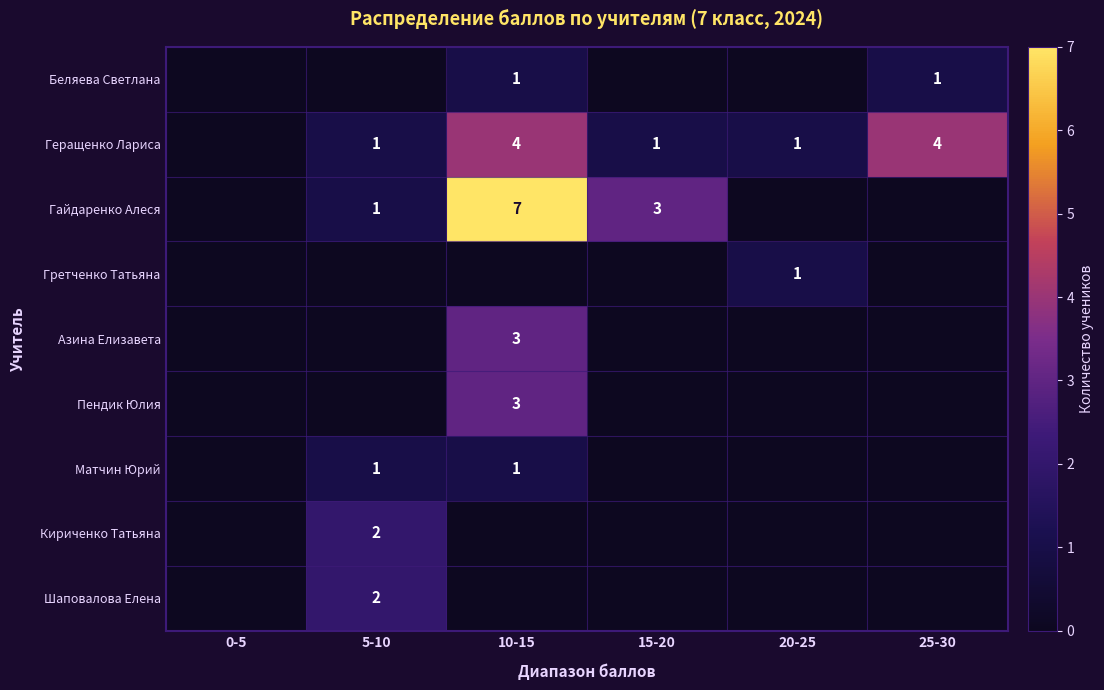

Count the number of data series in this chart.

9